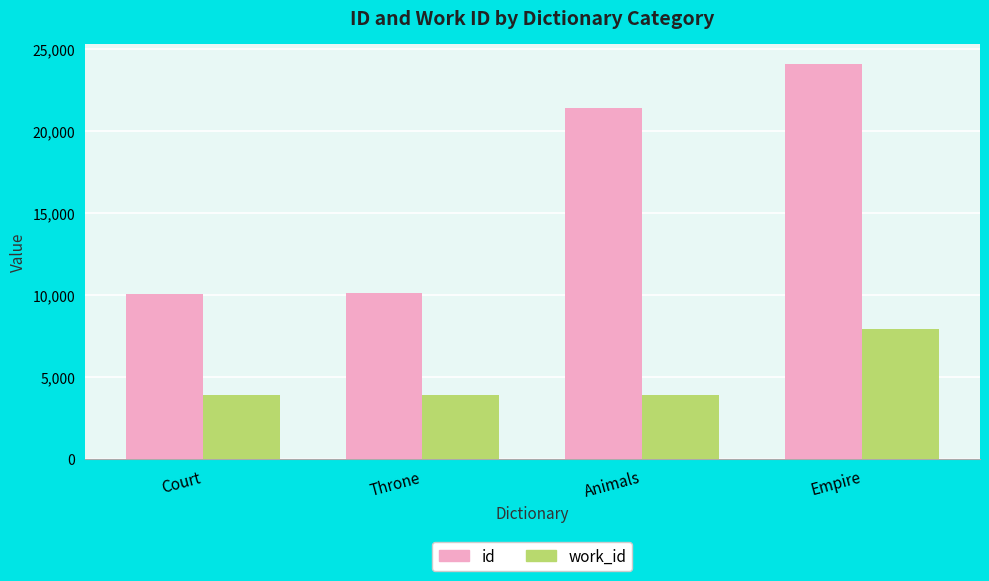

The value of id at Court is 15989. True or false?

False